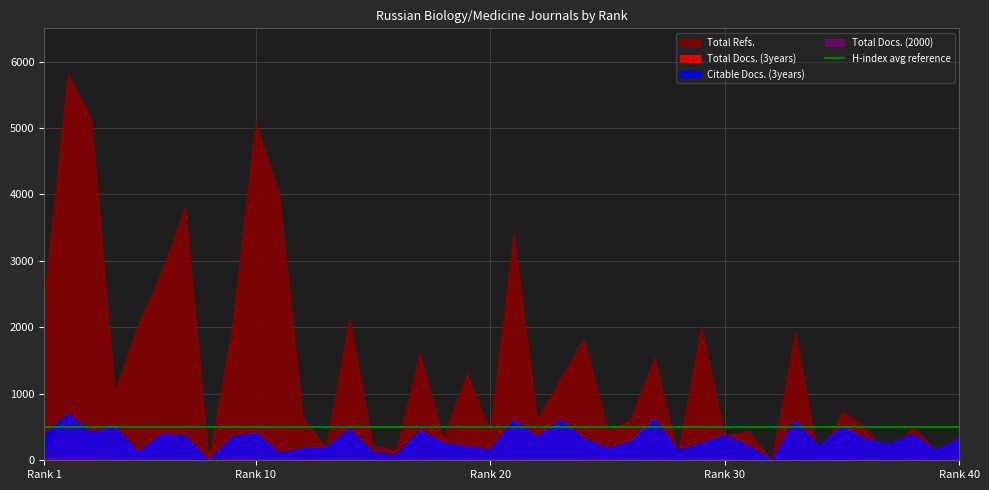

In Total Refs., how many points are higher than both neighbors (excluding endpoints)?

14